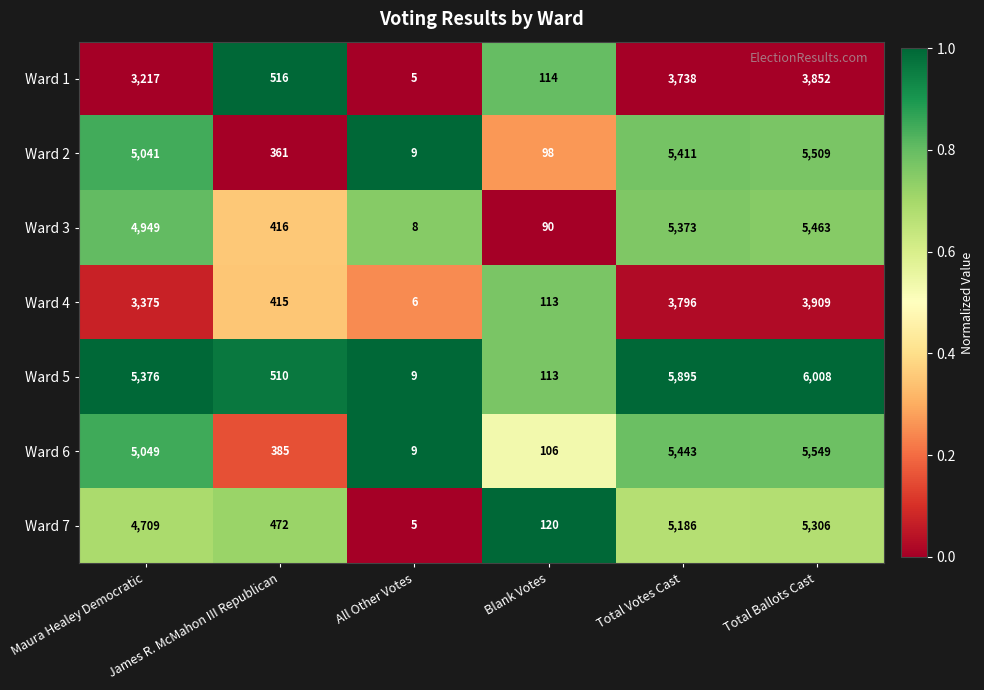

Which category has the lowest value across all series?

All Other Votes